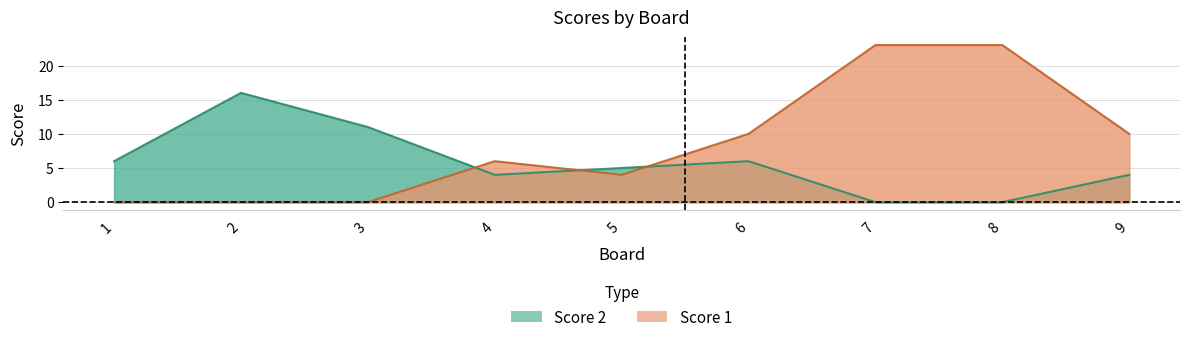

Which has a higher value, 6 or 7?

6